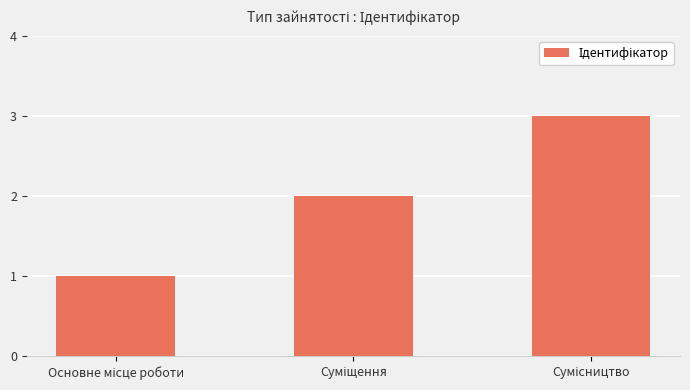

What is the sum of all values?

6